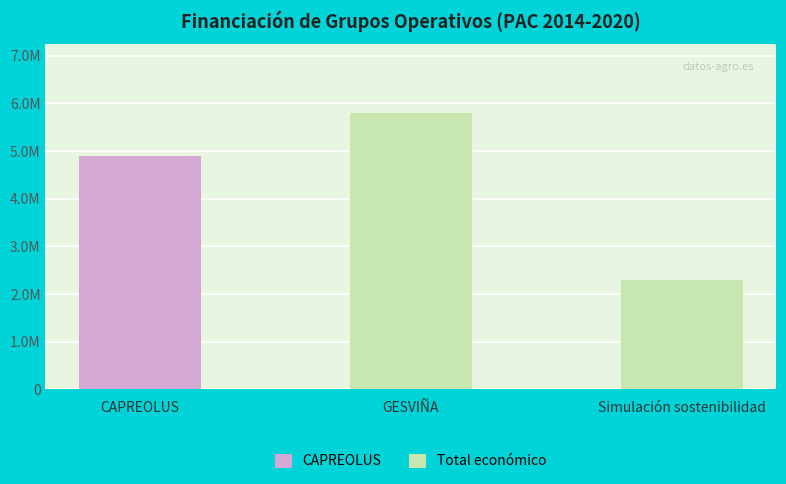

What is the label of the 1st bar from the right?

Simulación sostenibilidad